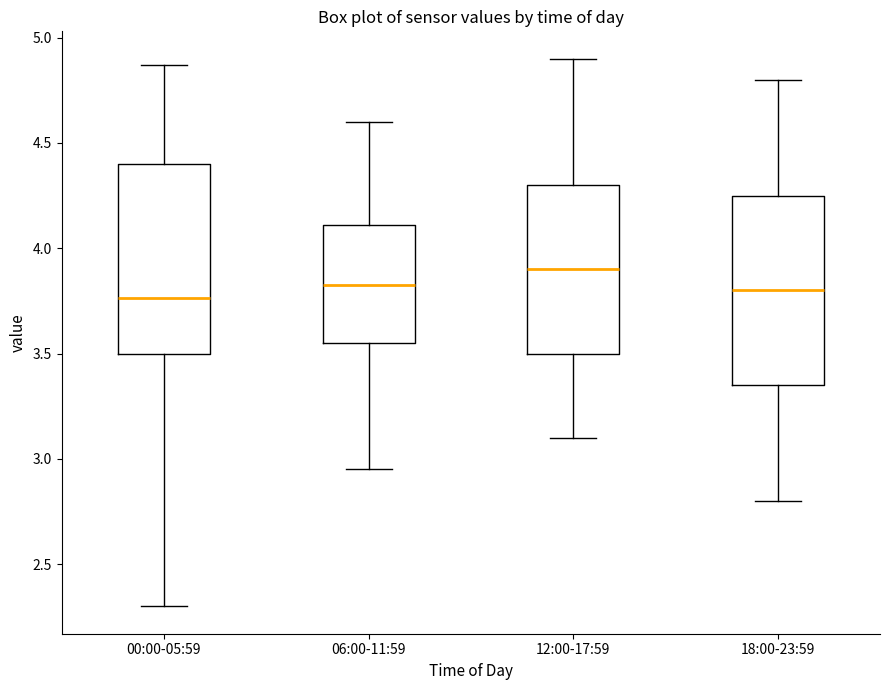

Reading left to right, transcribe this box plot: for each box, give where its median line is, the range the box spans, and where its two whiskers end, as read against the y-axis. The values are not printed on the chart, so give them approximately, as read against the axis.

00:00-05:59: median 3.75, box 3.50 to 4.40, whiskers 2.30 to 4.85
06:00-11:59: median 3.85, box 3.55 to 4.10, whiskers 2.95 to 4.60
12:00-17:59: median 3.90, box 3.50 to 4.30, whiskers 3.10 to 4.90
18:00-23:59: median 3.80, box 3.35 to 4.25, whiskers 2.80 to 4.80